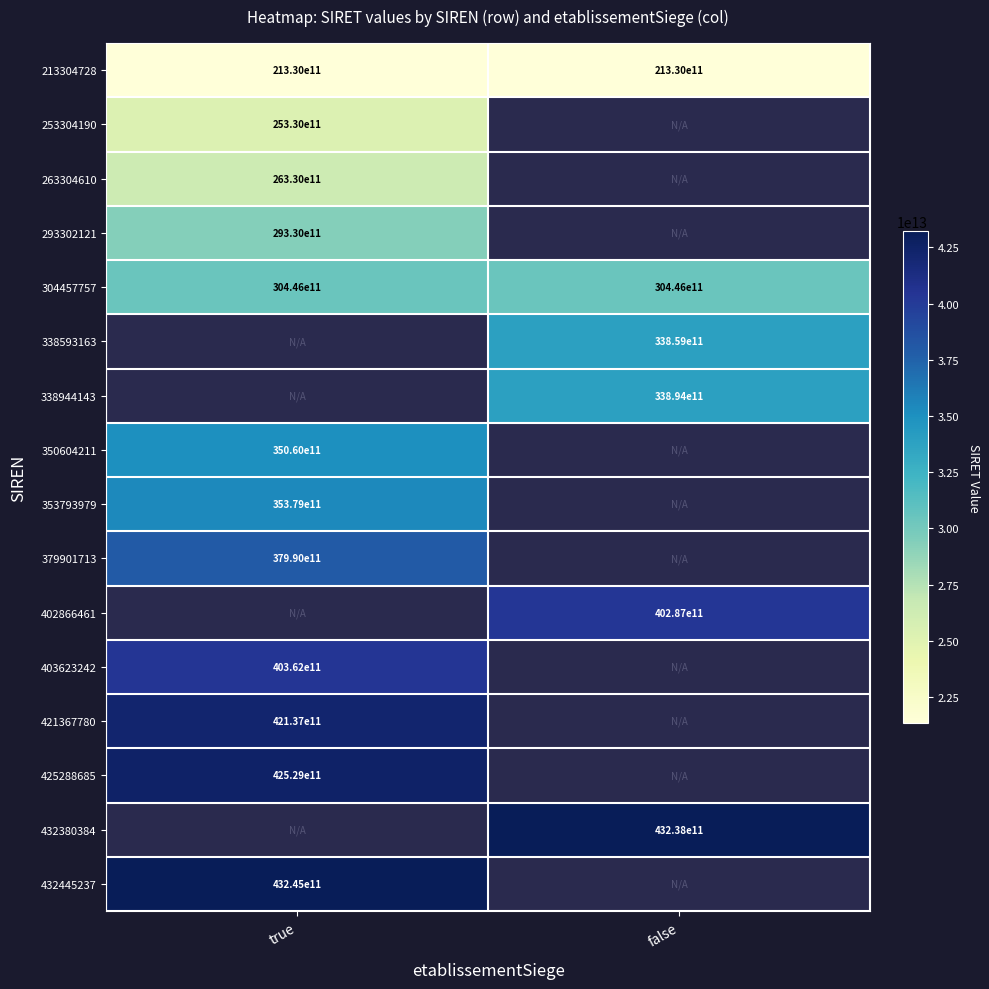

At how many categories does at least one series exceed 40097986167060?

2